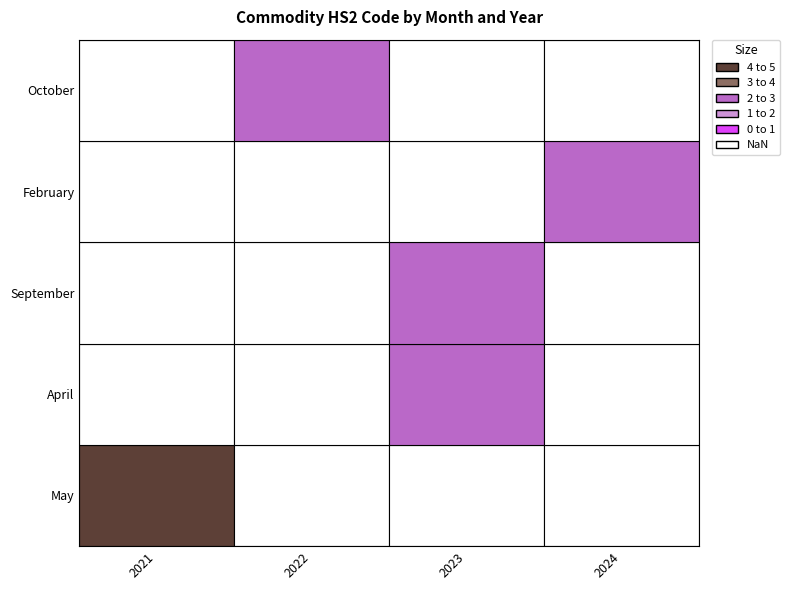

The chart shows a value of 2021 at years. True or false?

True